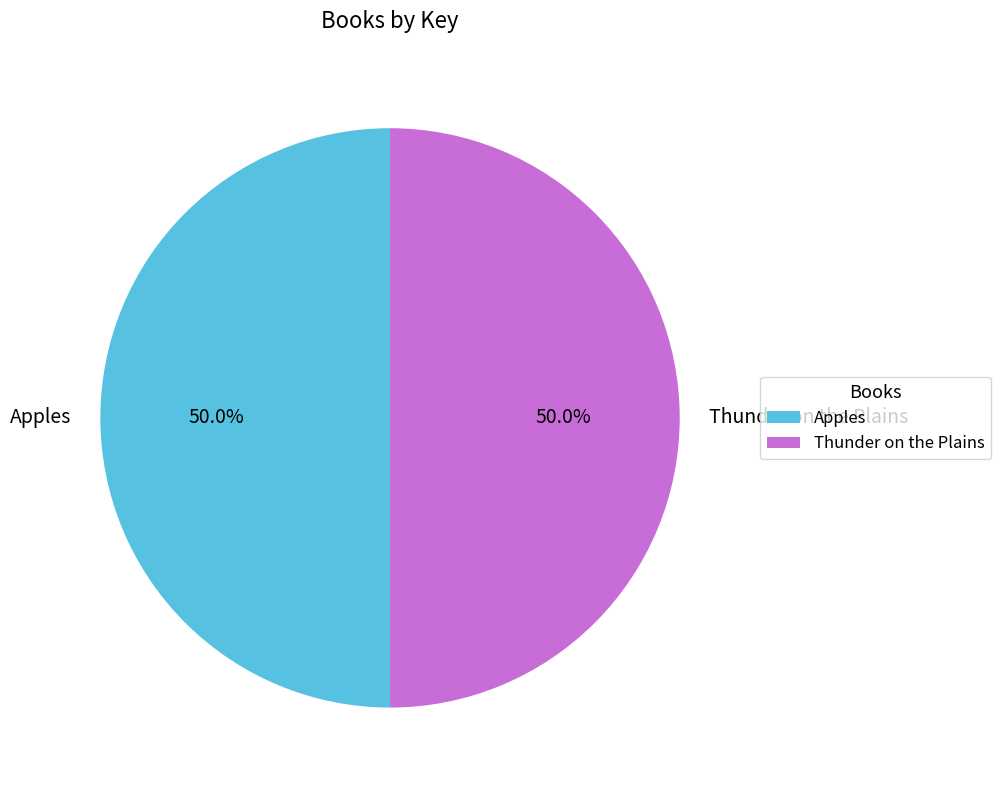

Approximately how many times larger is the value at Thunder on the Plains compared to Apples?

1.0